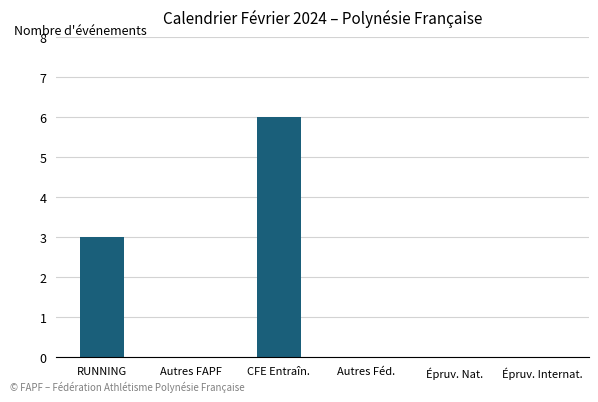

What is the greatest value displayed?

6